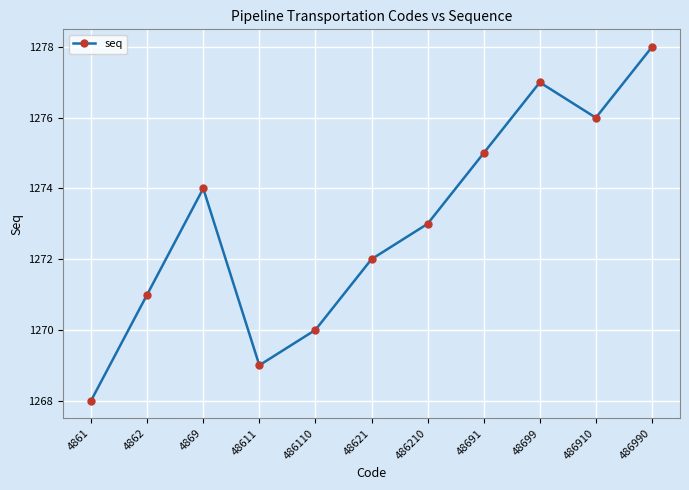

Reading left to right, what are all the values shown in this chart?

1268	1271	1274	1269	1270	1272	1273	1275	1277	1276	1278